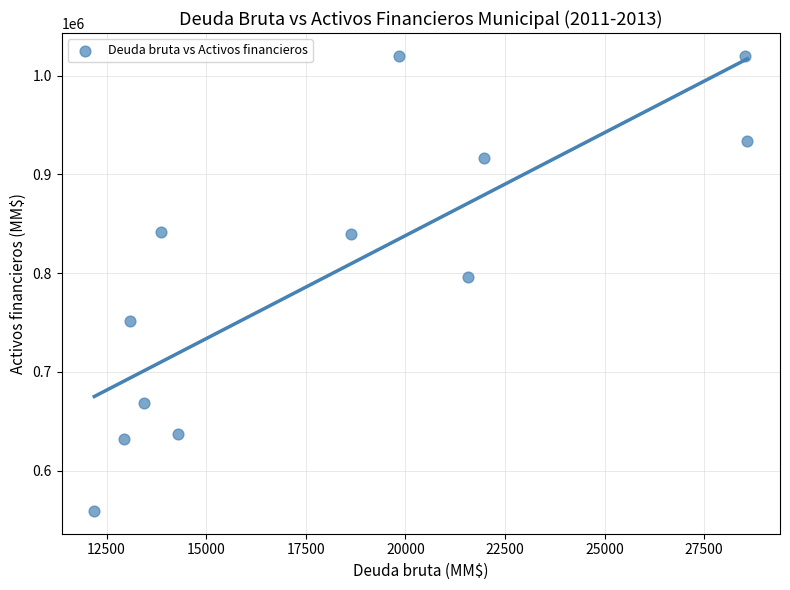

What is the range of X values (max minus min)?

16394.7